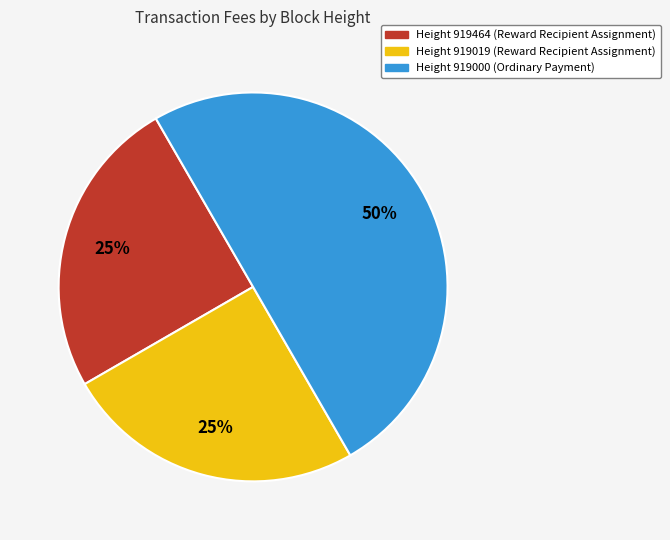

Is Height 919019 (Reward Recipient Assignment) the majority of the pie?

No